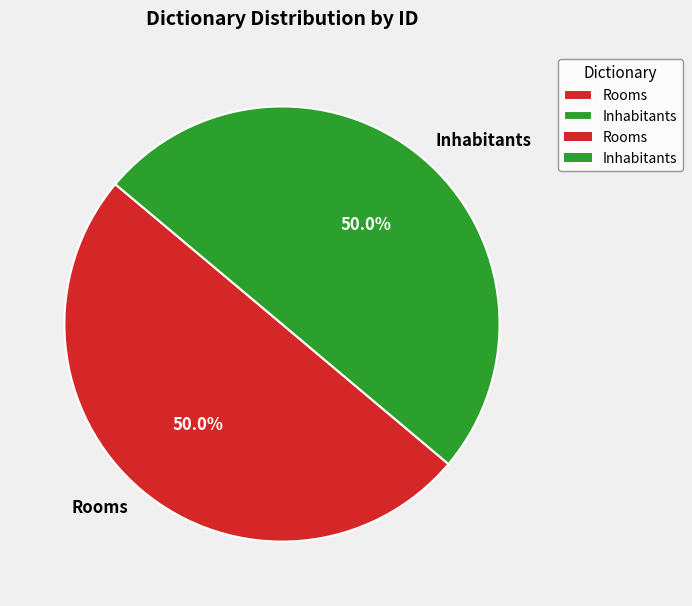

What portion of the pie excludes Rooms?

50.0%